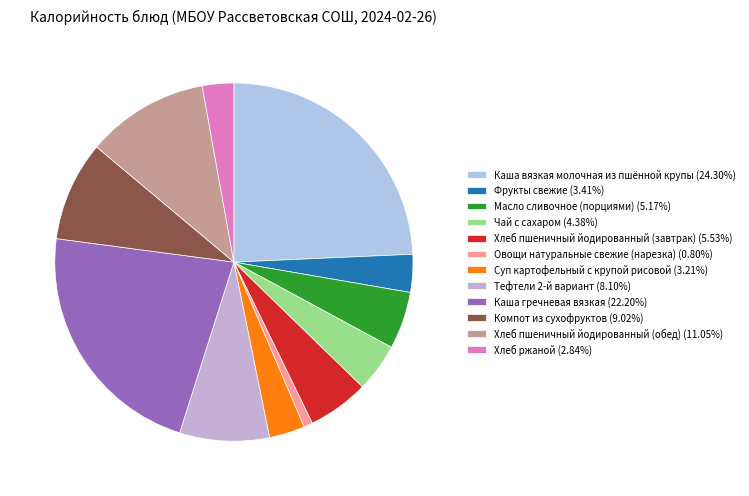

The Хлеб пшеничный йодированный (завтрак) slice represents 6% of the pie. True or false?

True